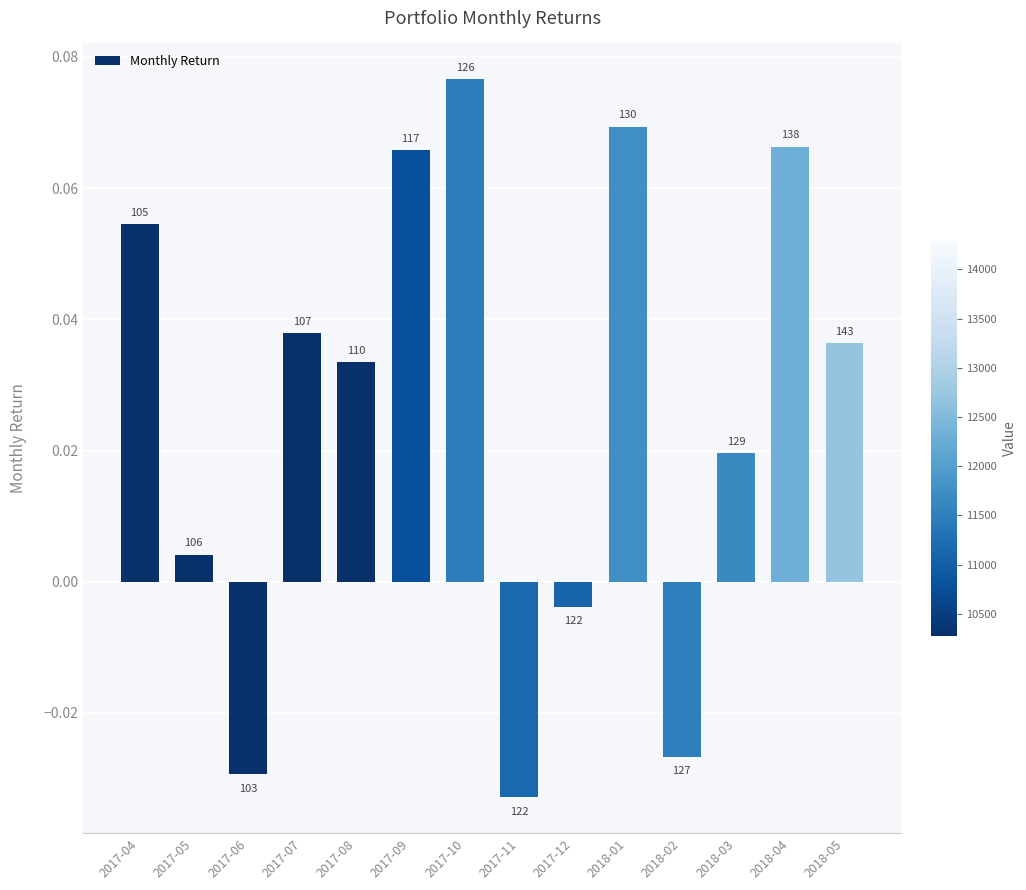

Rank the categories by value from highest to lowest.

2017-10, 2018-01, 2018-04, 2017-09, 2017-04, 2017-07, 2018-05, 2017-08, 2018-03, 2017-05, 2017-12, 2018-02, 2017-06, 2017-11